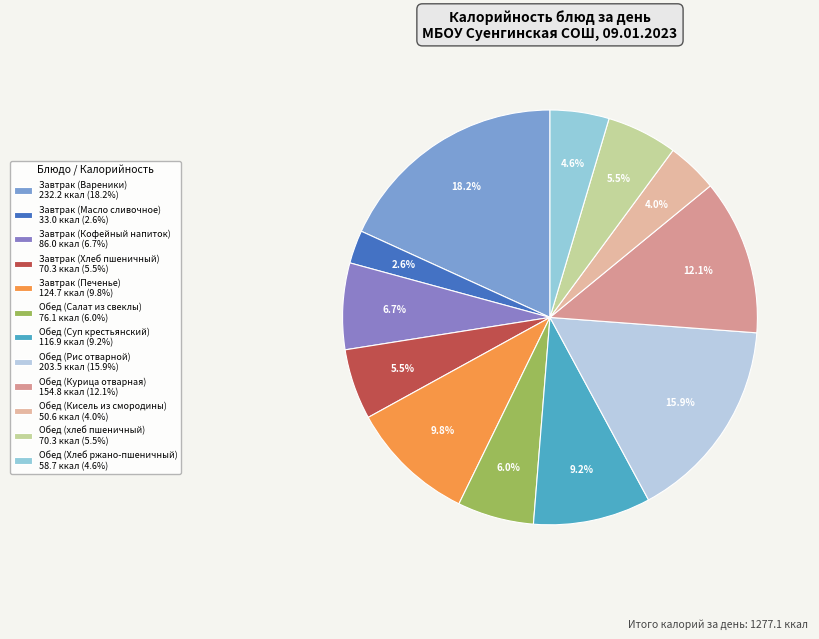

Between Обед (Рис отварной) and Обед (Салат из свеклы), which is larger?

Обед (Рис отварной)